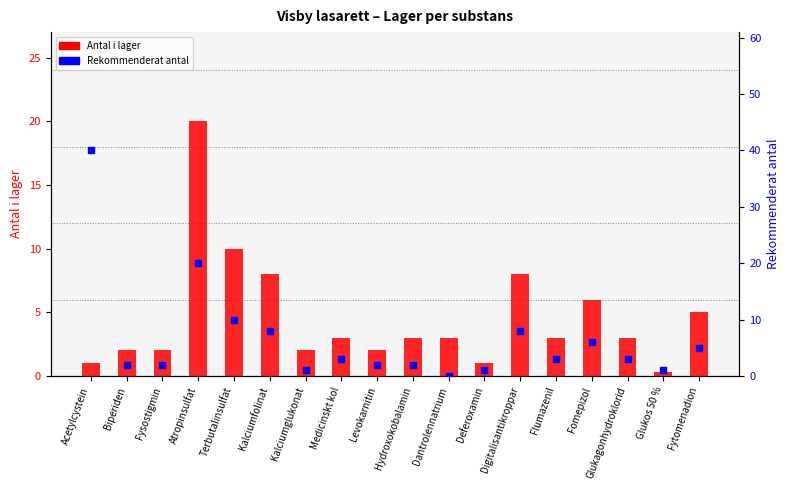

Is the value of Rekommenderat antal at Kalciumfolinat greater than the value of Antal i lager at Biperiden?

Yes